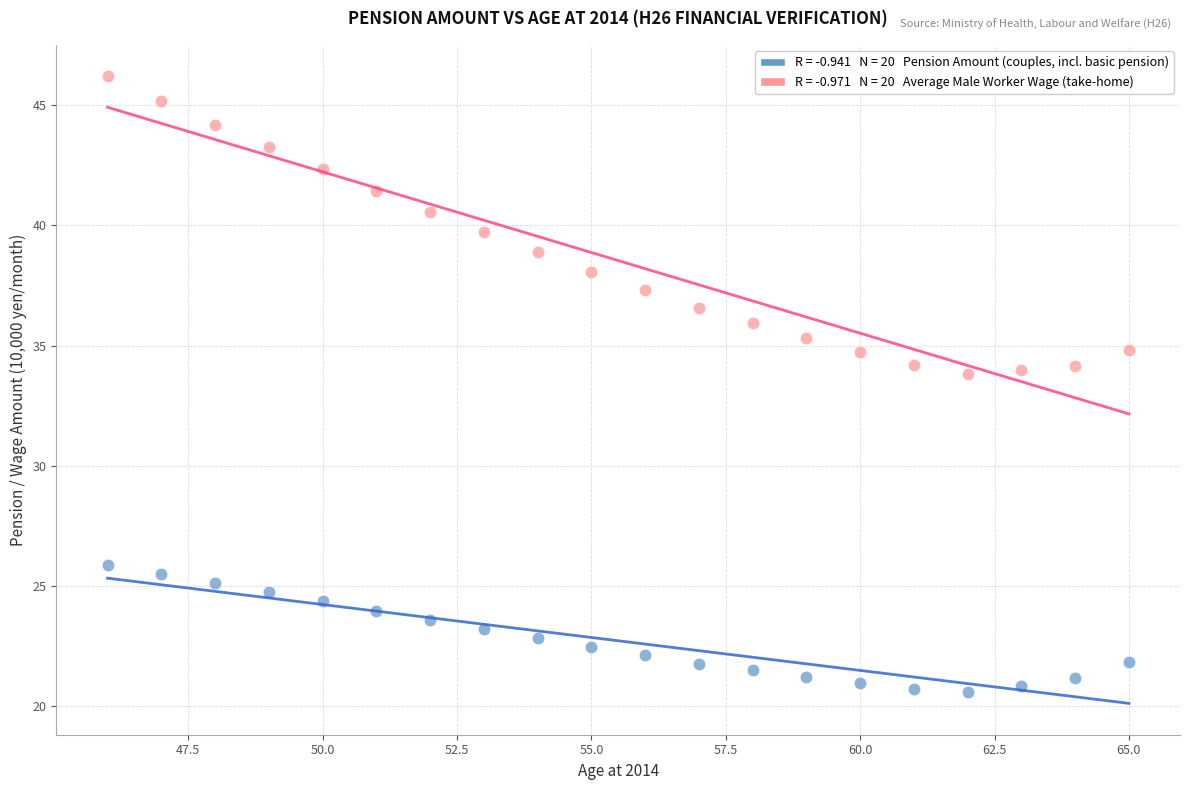

Across all data points, what is the range of Y values (max minus min)?

25.6